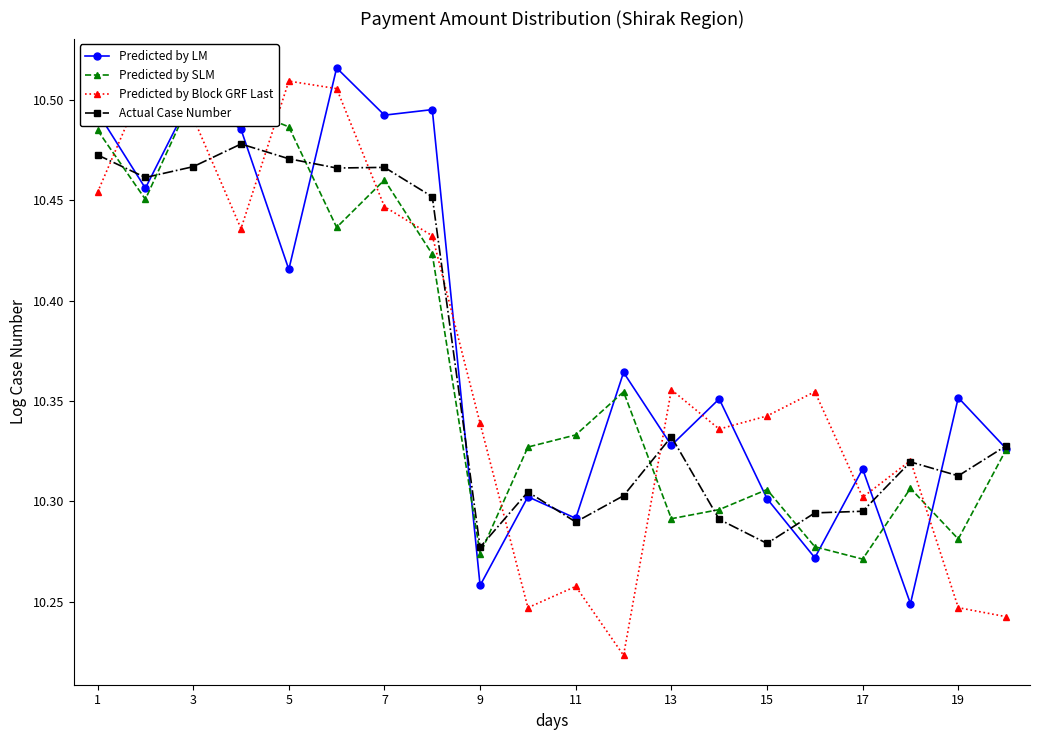

True or false: Actual Case Number and Predicted by SLM intersect in this chart.

True